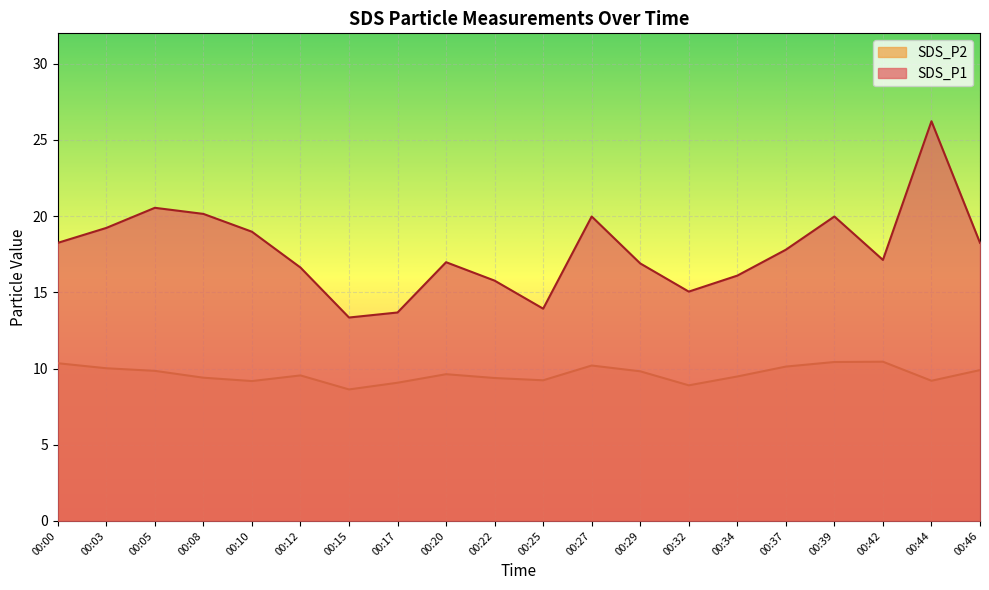

List the series in order of their peak value, highest first.

SDS_P1, SDS_P2